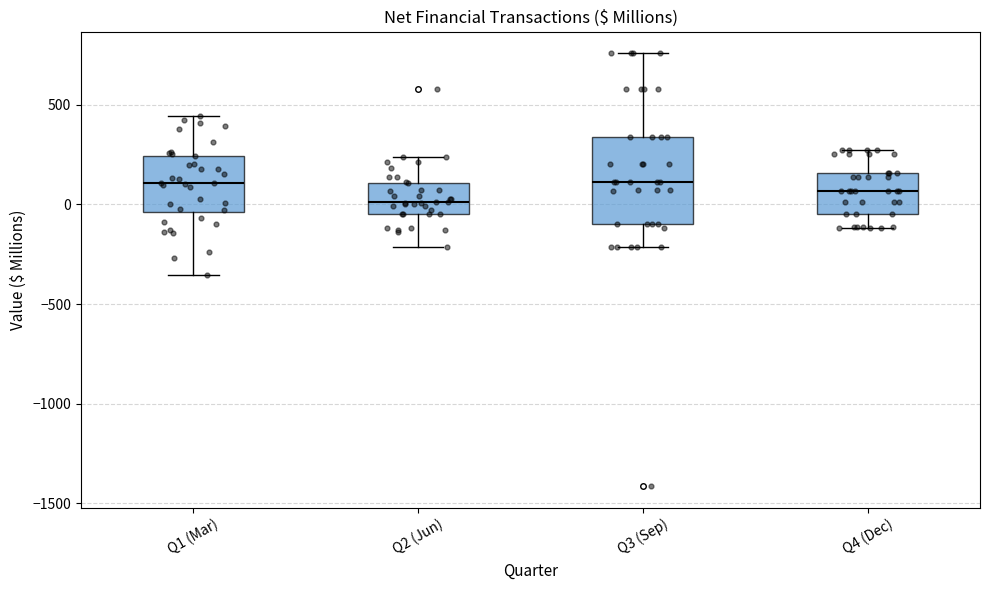

Which box's median line is the lowest?

Q2 (Jun)